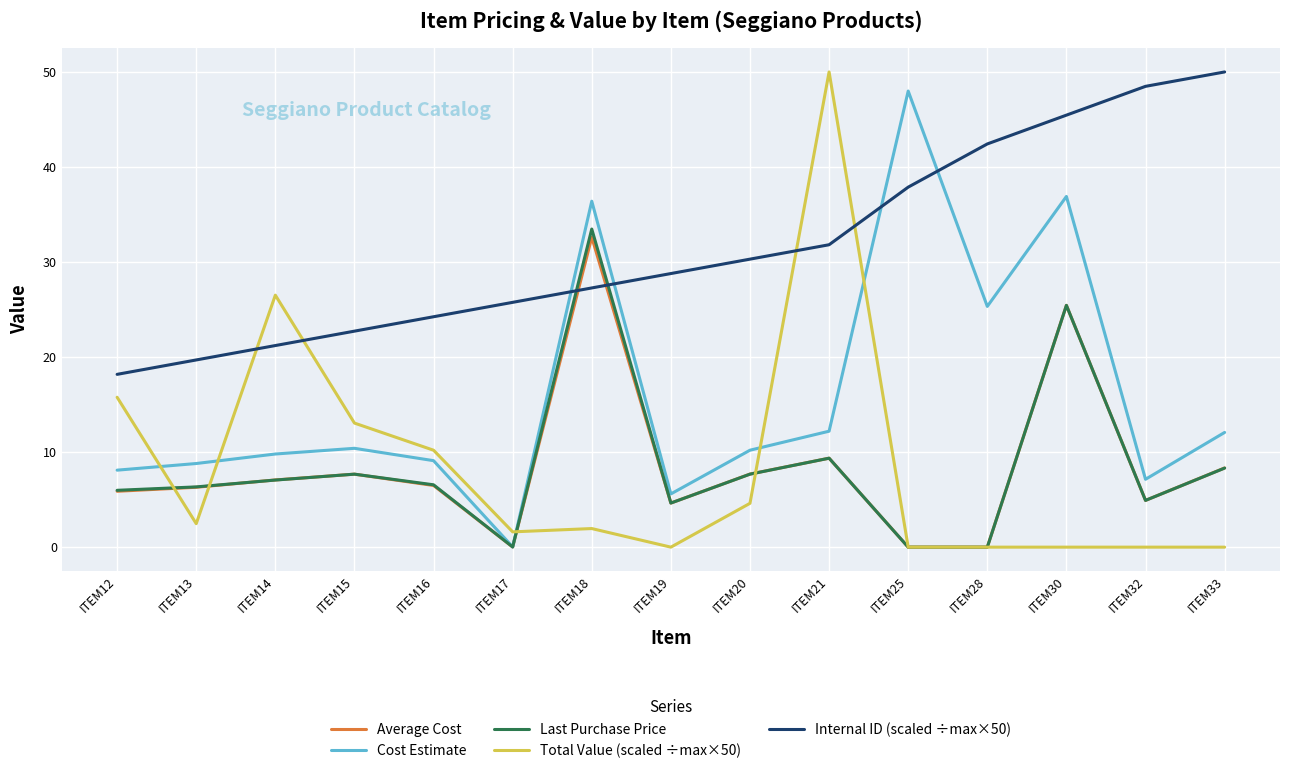

Where do Cost Estimate and Total Value (scaled ÷max×50) first cross each other?

ITEM12 and ITEM13